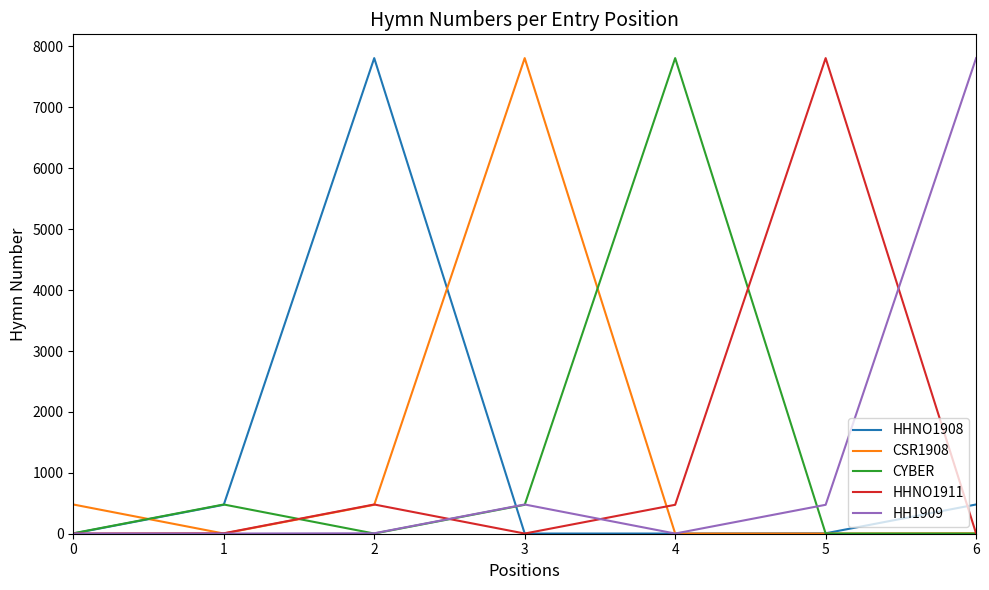

How many values in the HH1909 series are below 7?

3